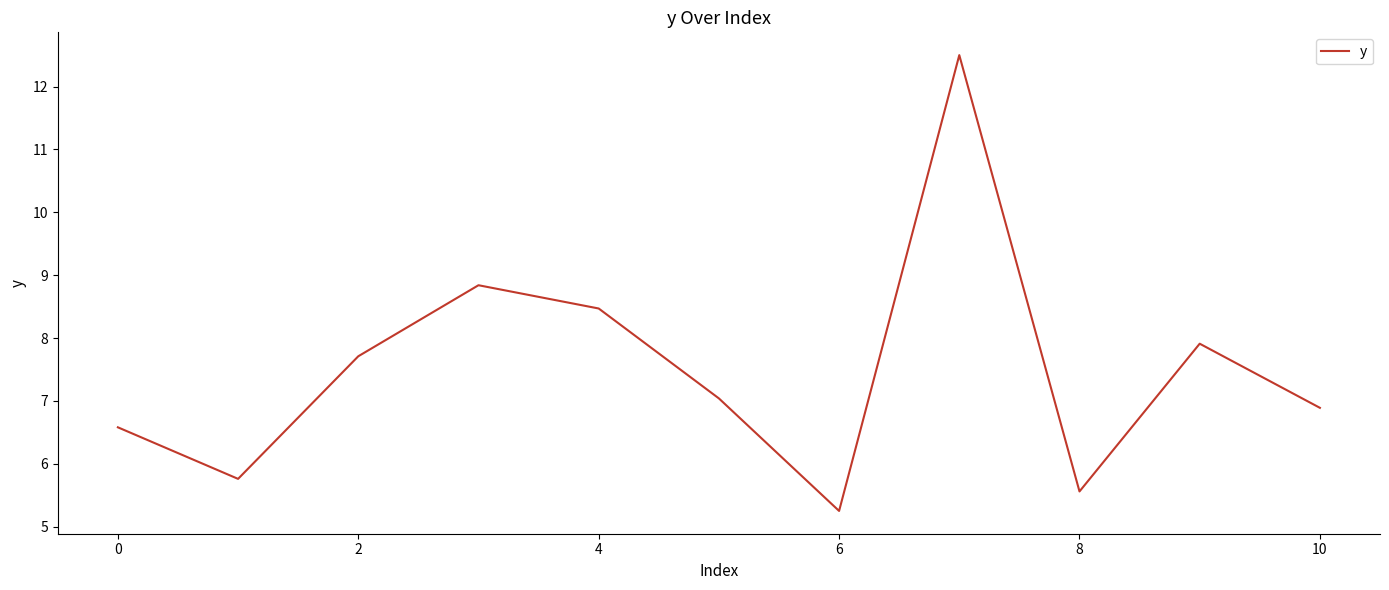

What is the difference between the values at 6 and 8?

0.3